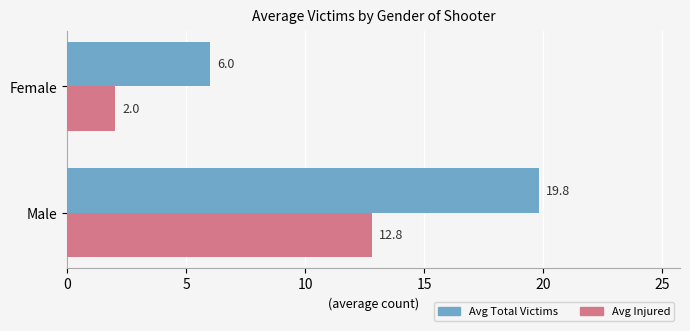

How many data points in Avg Injured are above 12?

1